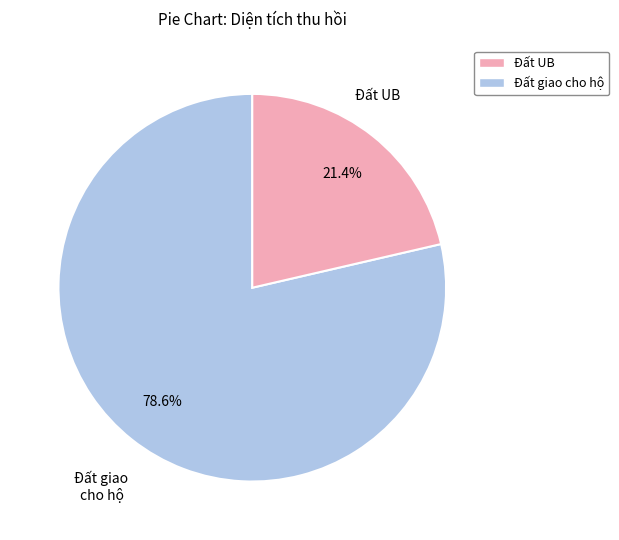

How many segments does this pie chart have?

2